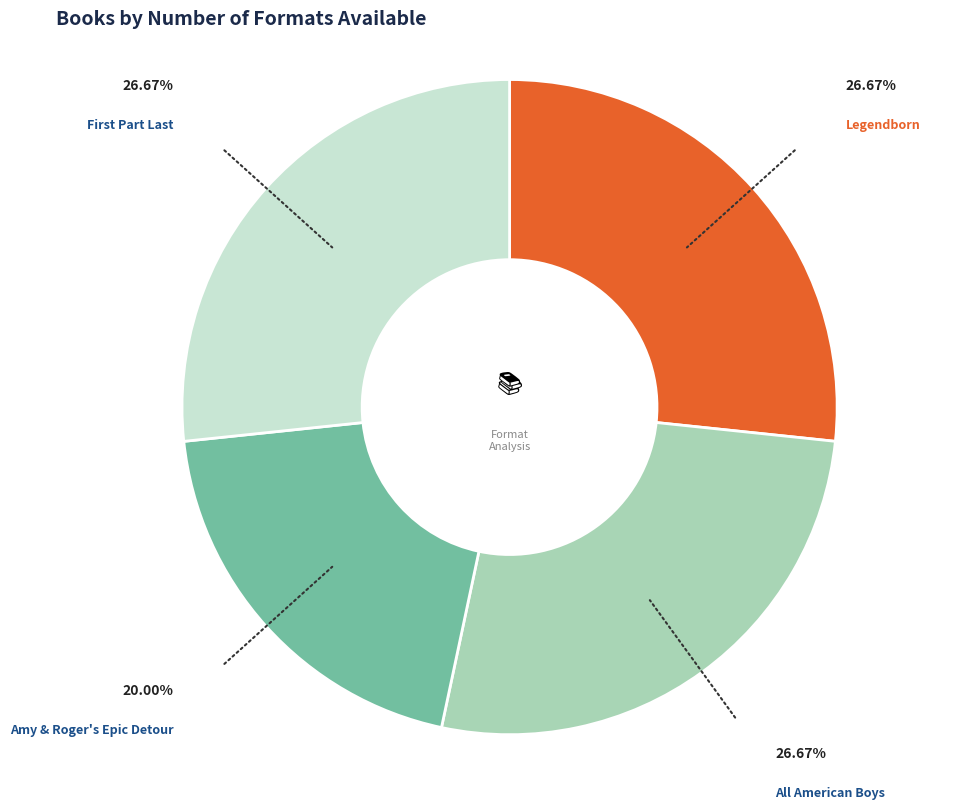

Which category has the smallest portion of the pie?

Amy & Roger's Epic Detour